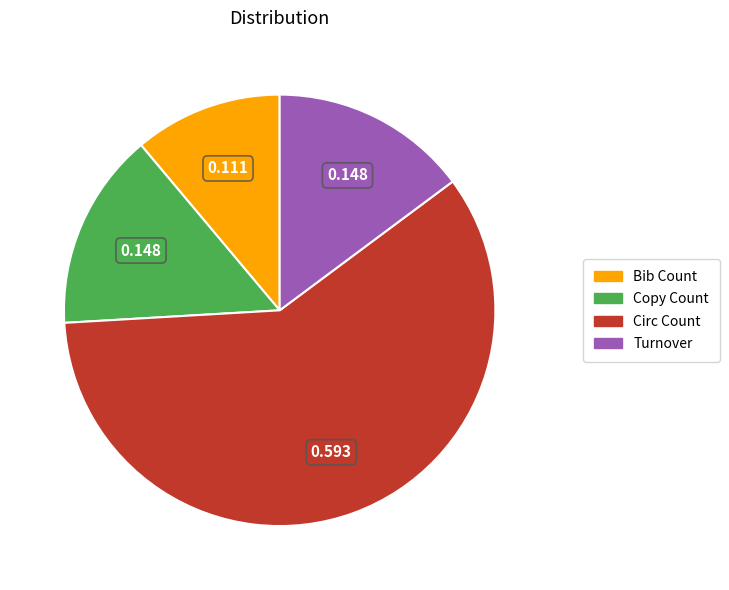

Combined, do Bib Count and Copy Count account for over 50%?

No